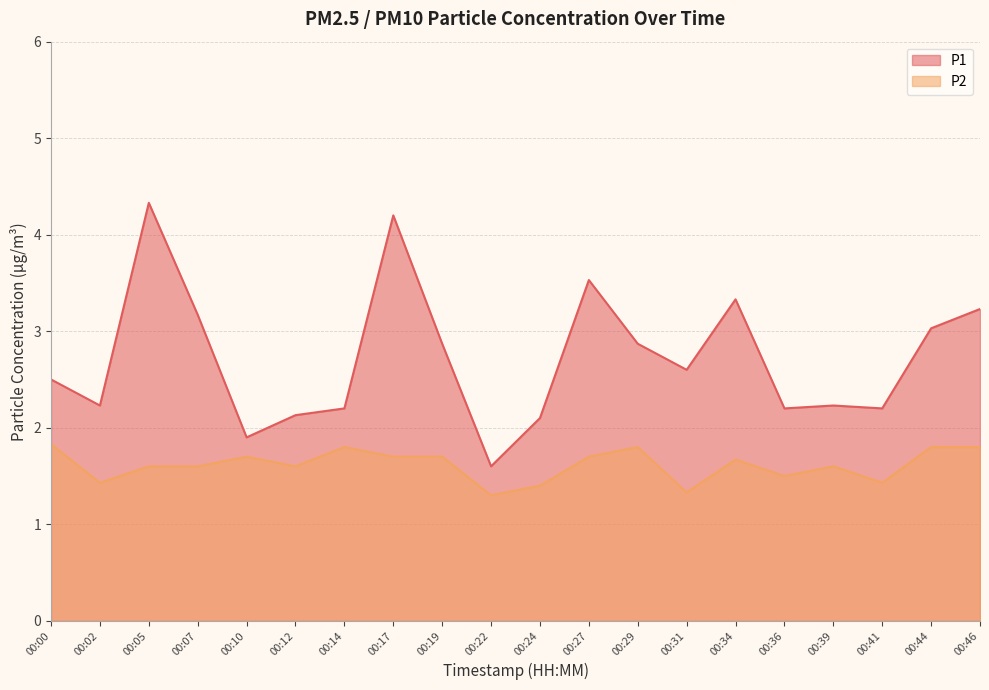

Where is the first local maximum for P1?

00:05